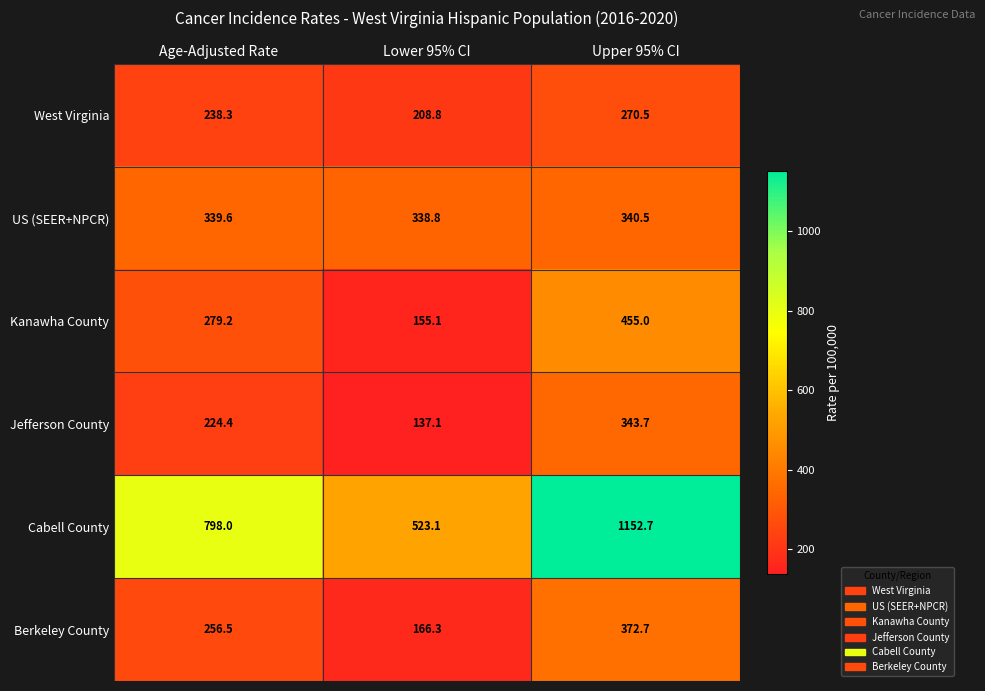

Reading left to right, extract all data points from this chart.

West Virginia: 238.3	208.8	270.5
US (SEER+NPCR): 339.6	338.8	340.5
Kanawha County: 279.2	155.1	455.0
Jefferson County: 224.4	137.1	343.7
Cabell County: 798.0	523.1	1152.7
Berkeley County: 256.5	166.3	372.7